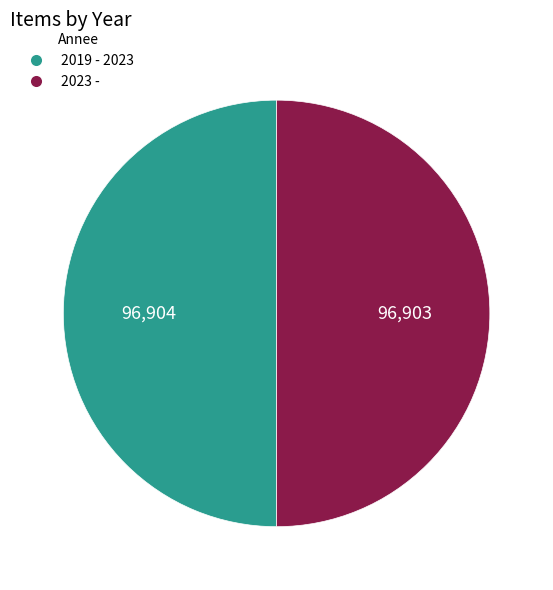

Is it true that 2019 - 2023 is 50% of the pie?

True